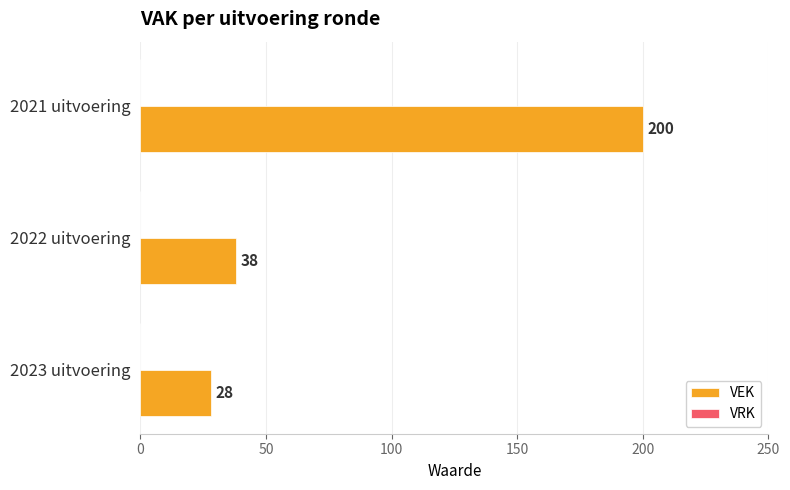

Reading bottom to top, transcribe all the data shown in this chart.

28	38	200